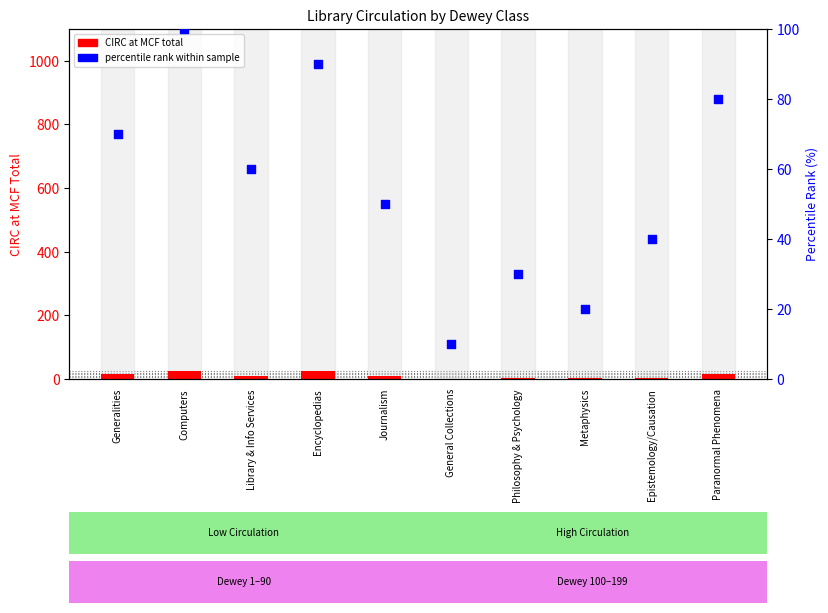

At how many categories does at least one series exceed 50?

5